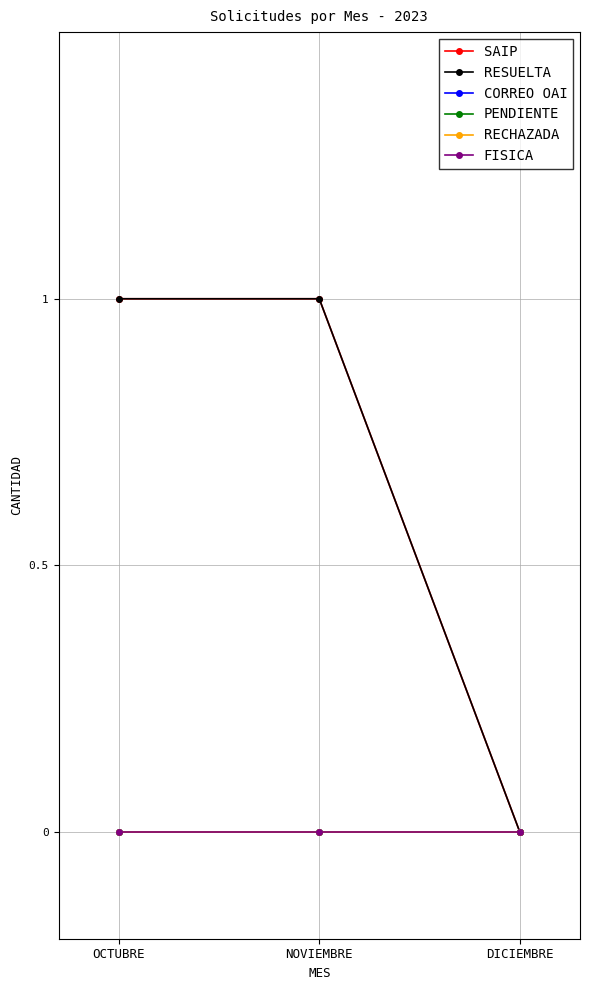

Is this an area chart (filled region under the line)?

No